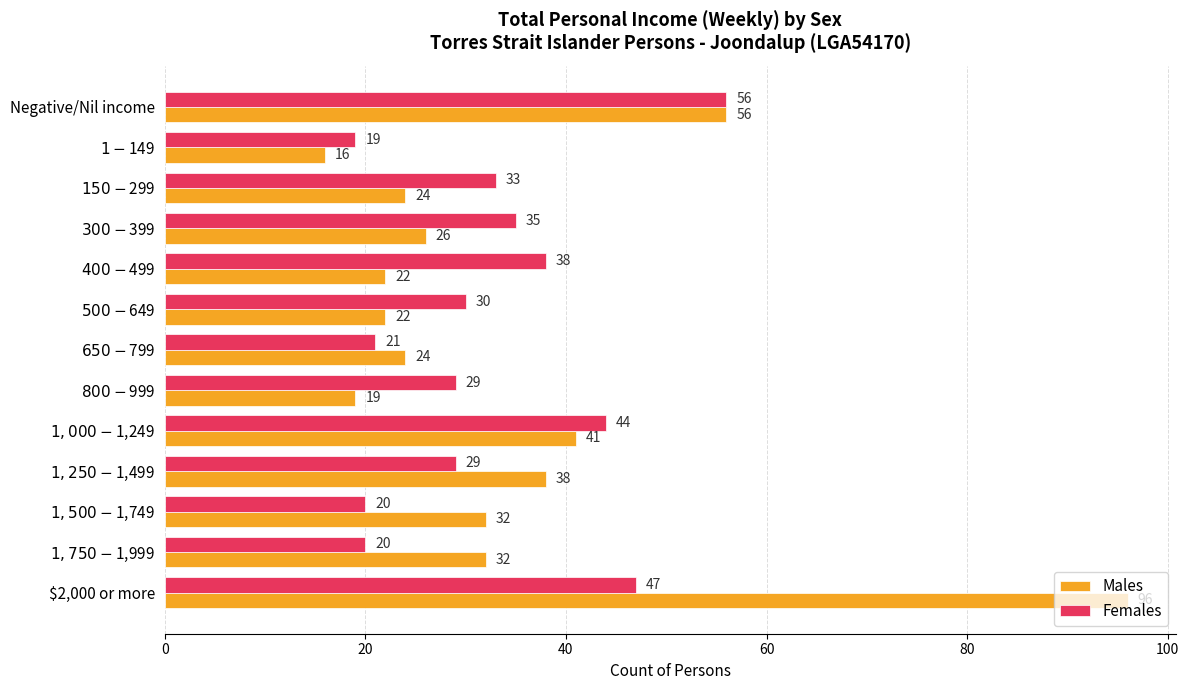

What is the average value of the Males series?

34